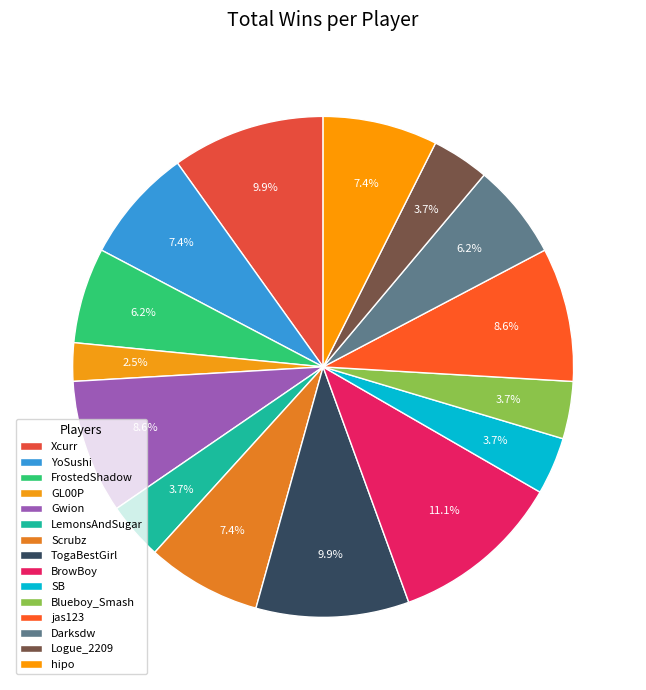

What percentage is the TogaBestGirl slice, to the nearest percent?

10%